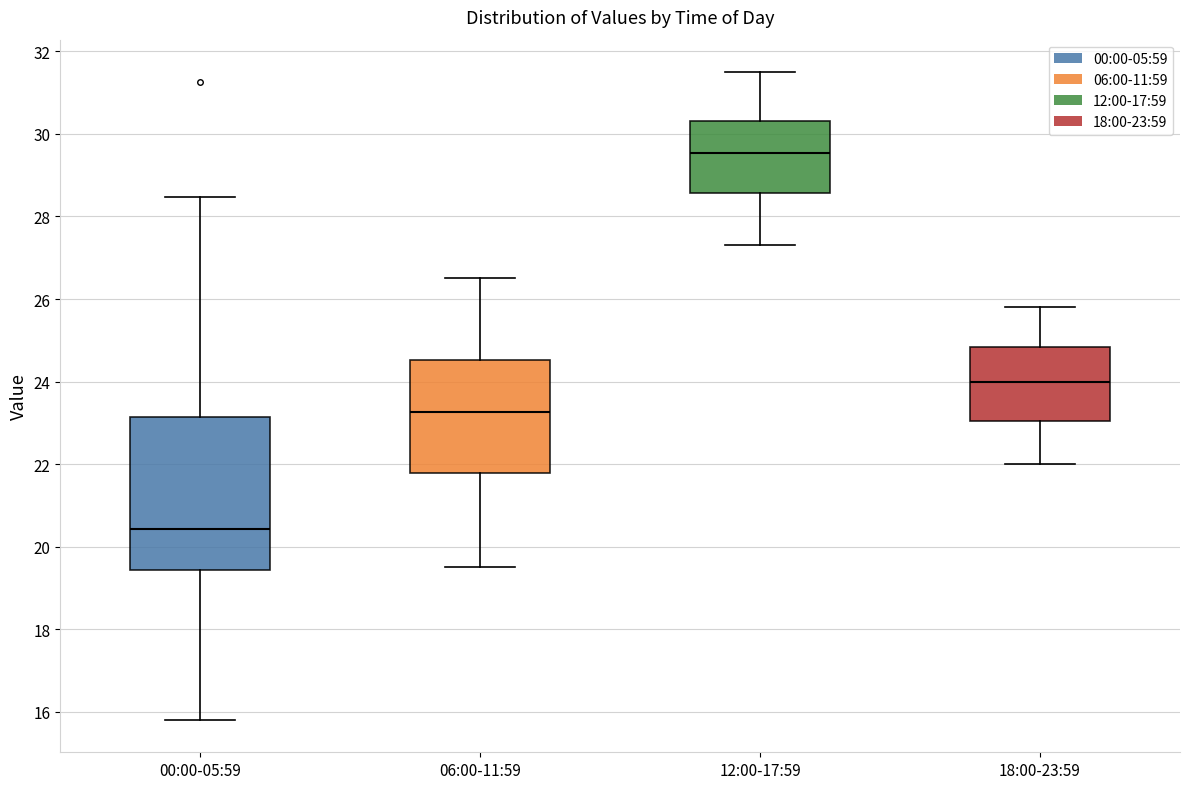

Where is the lower edge of the box for 06:00-11:59 on the y-axis? The values are not printed on the chart, so give them approximately, as read against the axis.

21.8